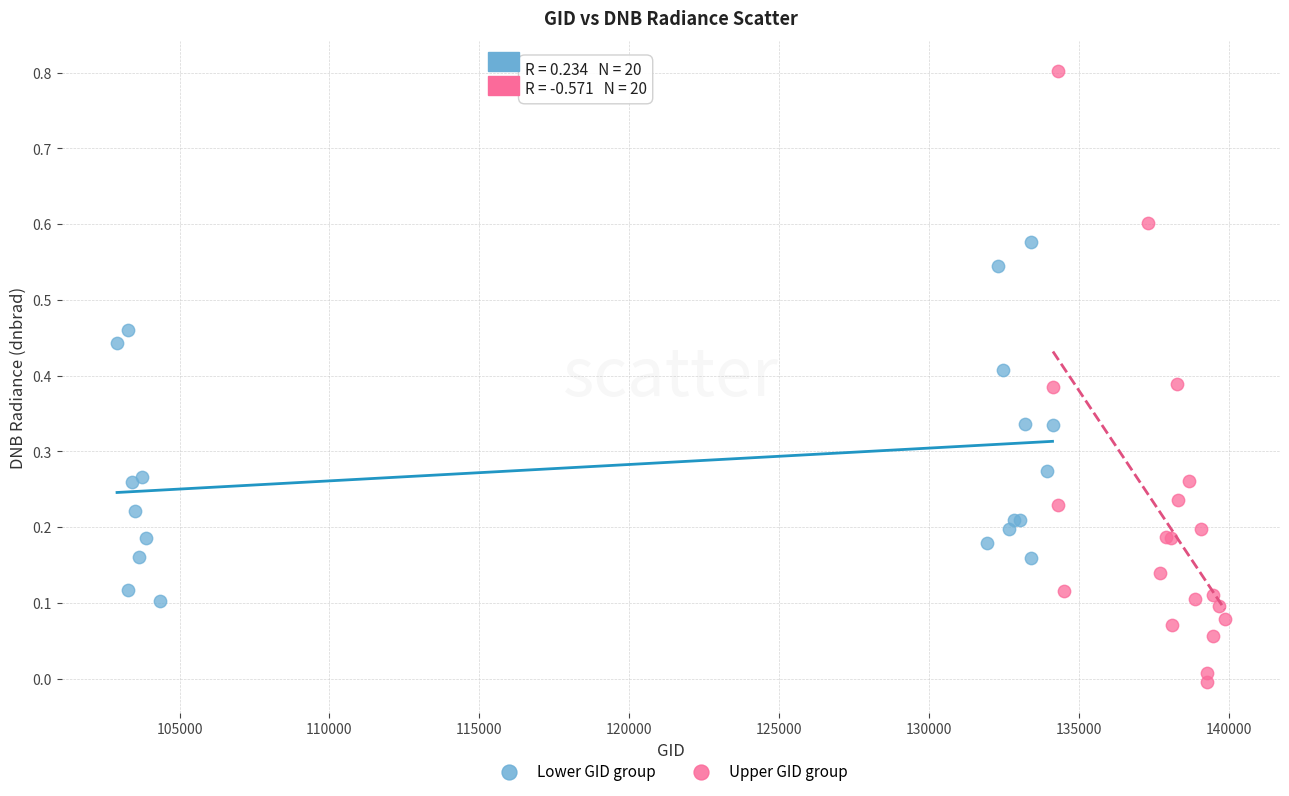

Which series reaches the minimum Y coordinate?

Upper GID group